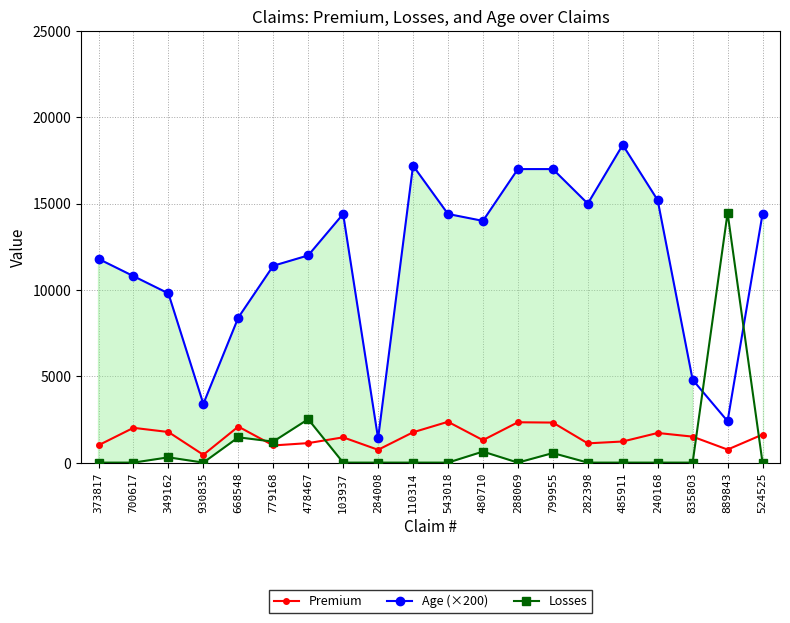

Does the chart display data point markers on the line(s)?

Yes